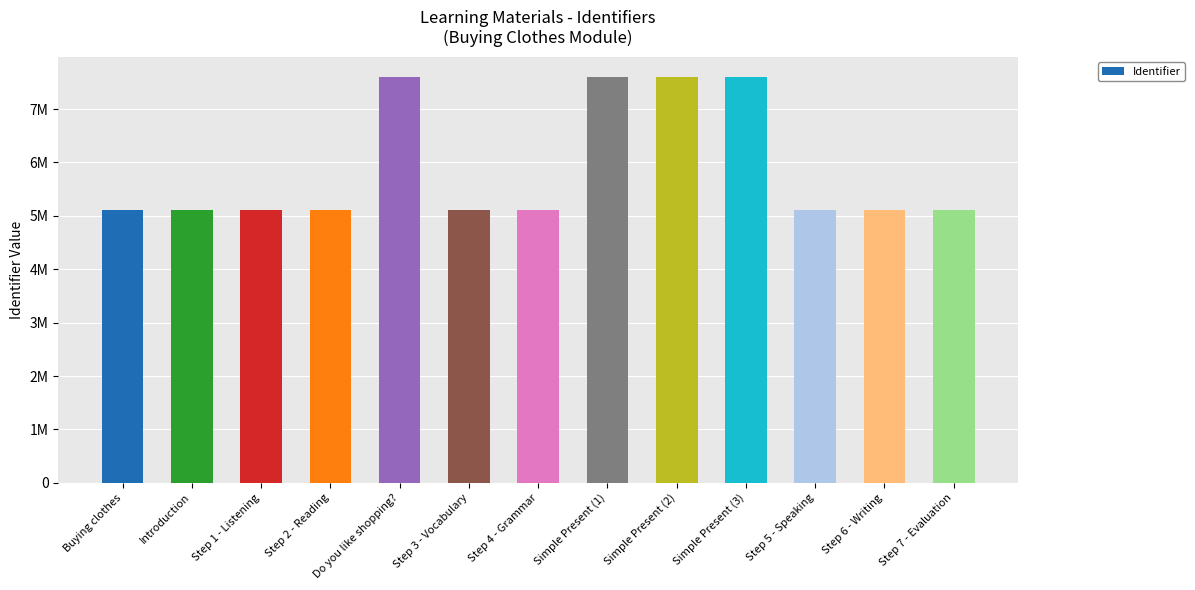

True or false: the data shows 7600700 at Simple Present (3).

True